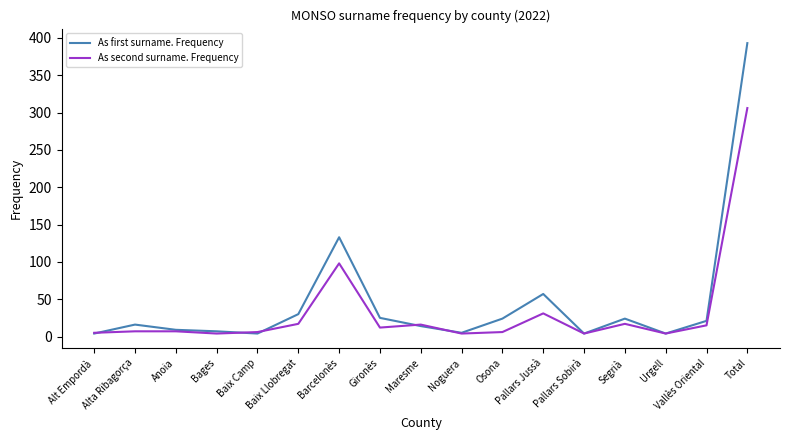

True or false: As second surname. Frequency has a value of 15 at Vallès Oriental.

True